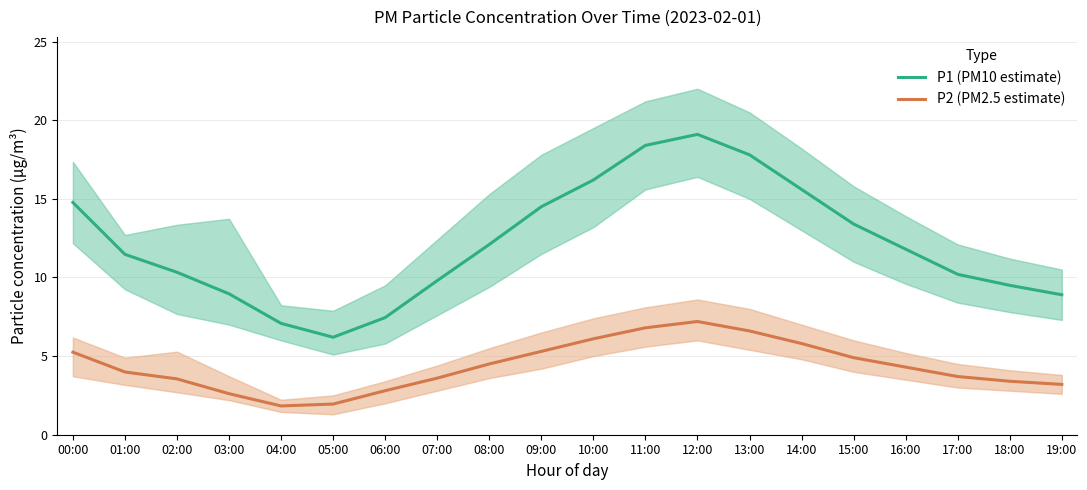

Is it true that P2 (PM2.5 estimate) equals 3.6 at 07:00?

True